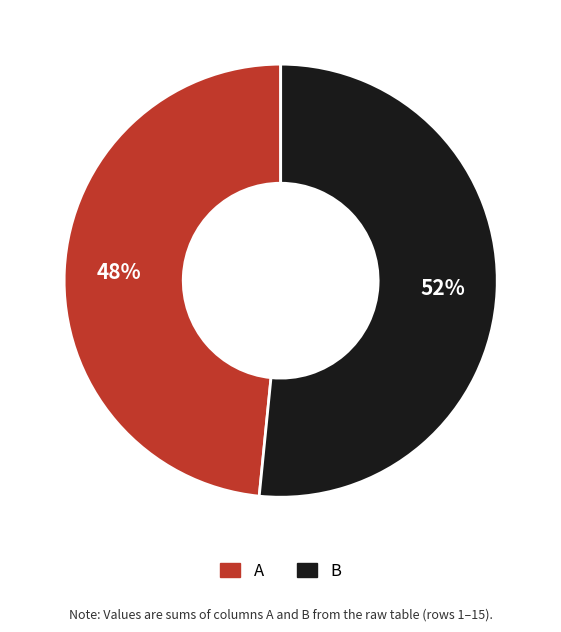

Is there a majority slice in this chart?

Yes